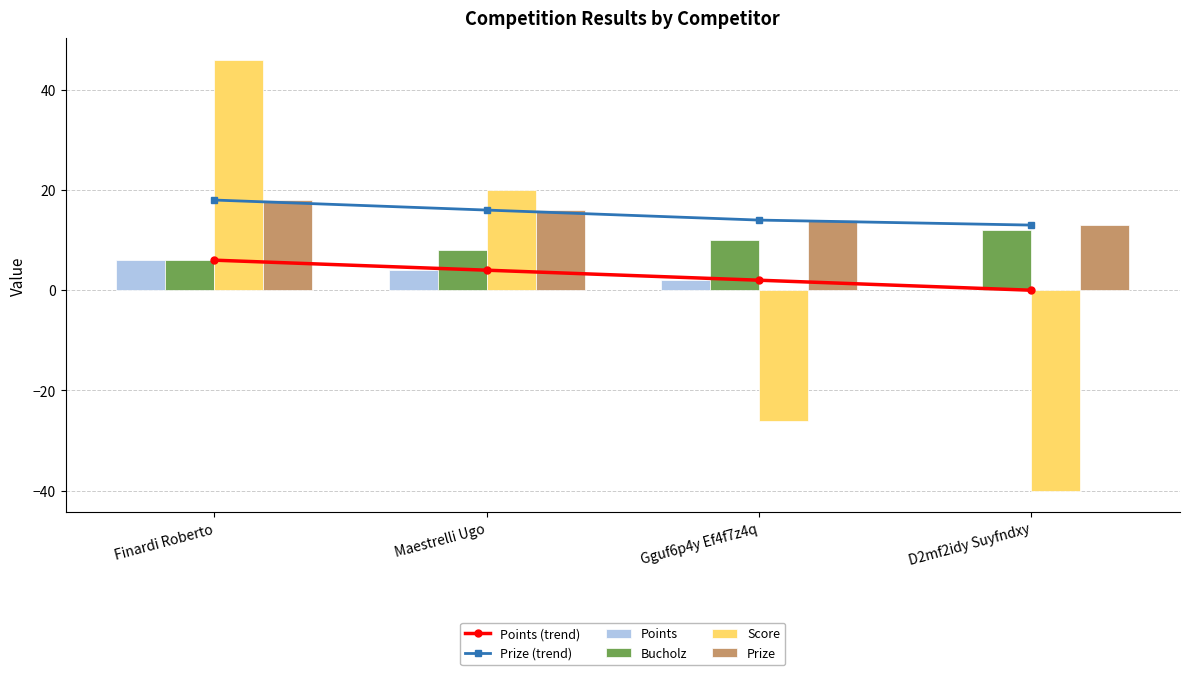

What is the sum of all Points (trend) values?

12